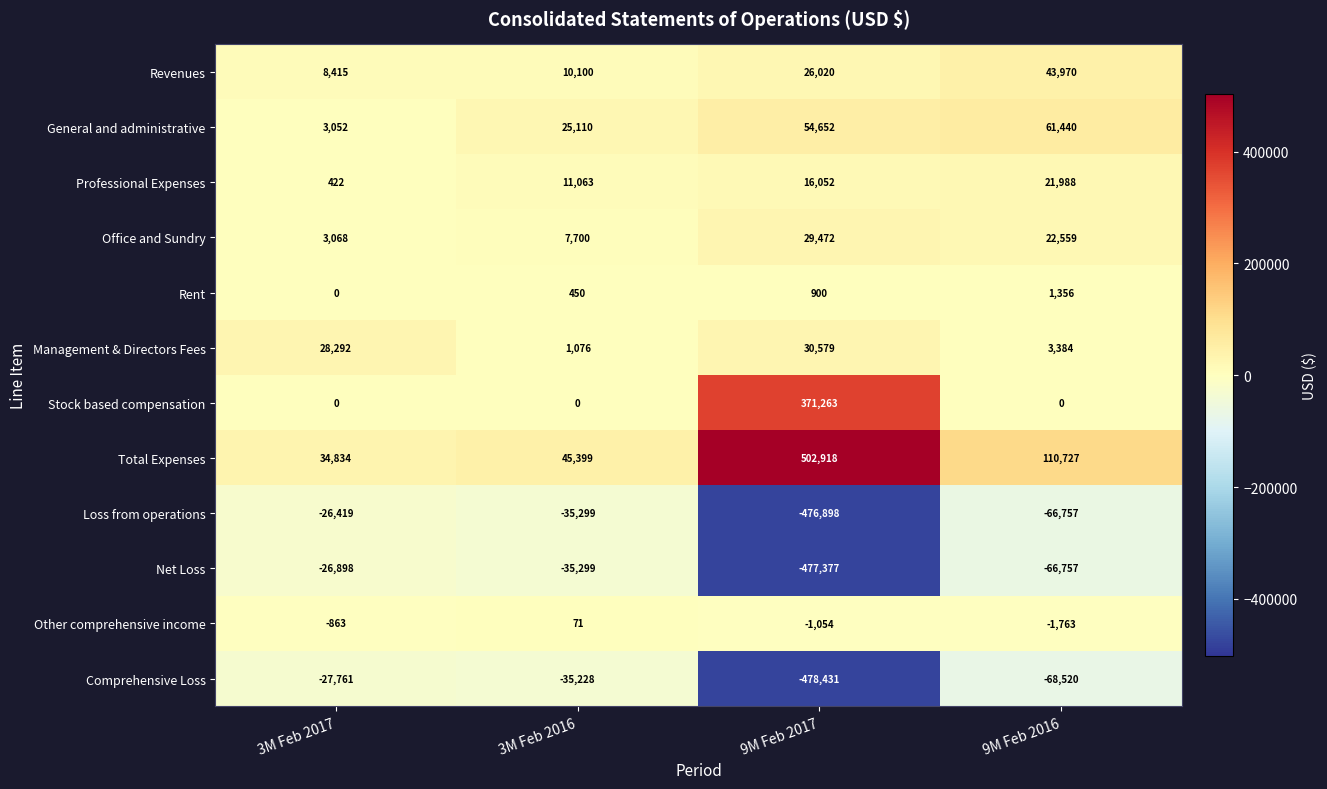

At which label does Net Loss first exceed -35299?

3M Feb 2017